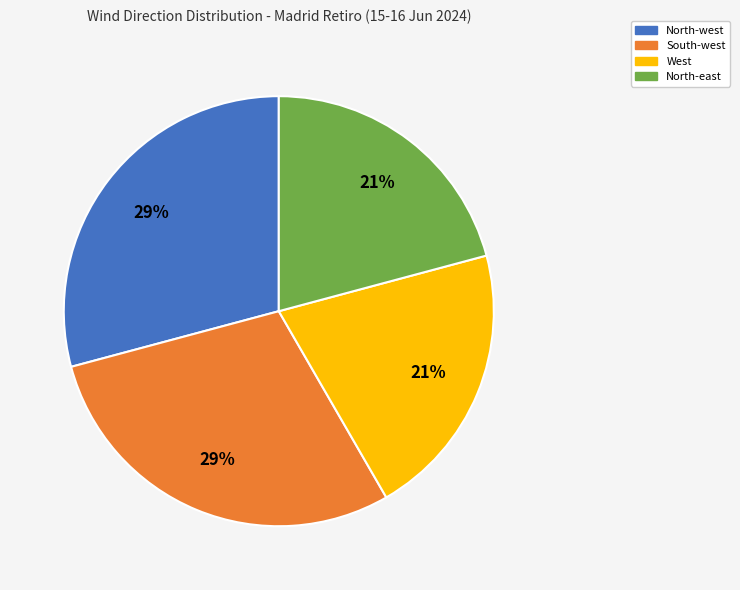

Is the sum of North-west and South-west greater than half?

Yes